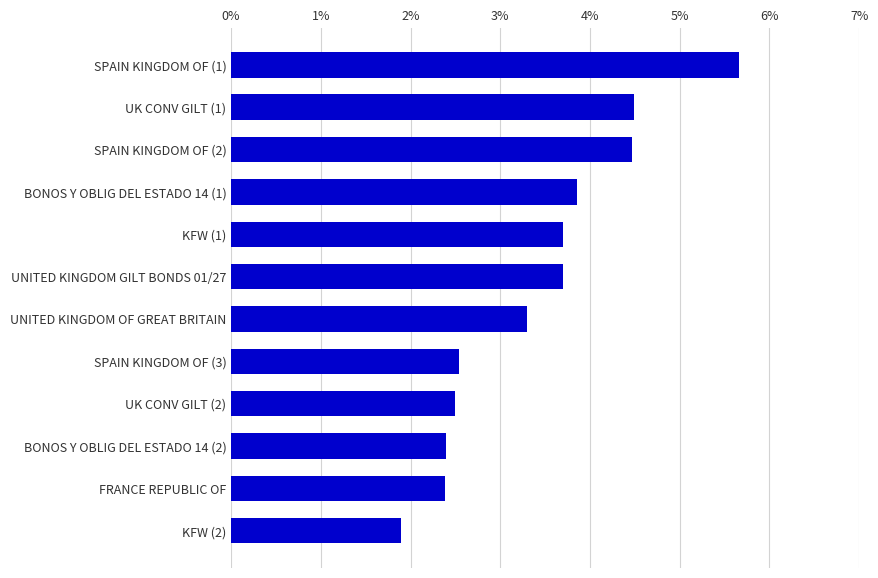

Reading top to bottom, list all the values displayed in this chart.

SPAIN KINGDOM OF (1)=5.7	UK CONV GILT (1)=4.5	SPAIN KINGDOM OF (2)=4.5	BONOS Y OBLIG DEL ESTADO 14 (1)=3.9	KFW (1)=3.7	UNITED KINGDOM GILT BONDS 01/27=3.7	UNITED KINGDOM OF GREAT BRITAIN=3.3	SPAIN KINGDOM OF (3)=2.5	UK CONV GILT (2)=2.5	BONOS Y OBLIG DEL ESTADO 14 (2)=2.4	FRANCE REPUBLIC OF=2.4	KFW (2)=1.9